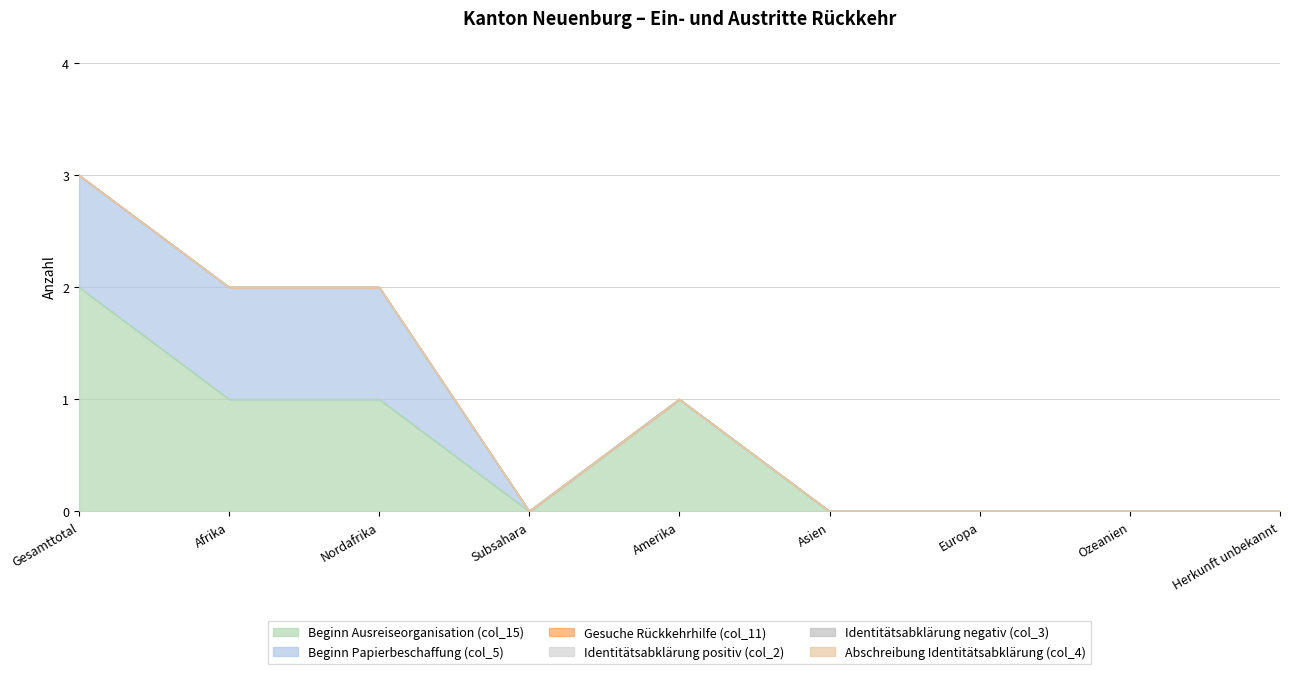

Reading left to right, what are all the values shown in this chart?

Beginn Ausreiseorganisation (col_15): Gesamttotal=2	Afrika=1	Nordafrika=1	Subsahara=0	Amerika=1	Asien=0	Europa=0	Ozeanien=0	Herkunft unbekannt=0
Beginn Papierbeschaffung (col_5): Gesamttotal=1	Afrika=1	Nordafrika=1	Subsahara=0	Amerika=0	Asien=0	Europa=0	Ozeanien=0	Herkunft unbekannt=0
Gesuche Rückkehrhilfe (col_11): Gesamttotal=0	Afrika=0	Nordafrika=0	Subsahara=0	Amerika=0	Asien=0	Europa=0	Ozeanien=0	Herkunft unbekannt=0
Identitätsabklärung positiv (col_2): Gesamttotal=0	Afrika=0	Nordafrika=0	Subsahara=0	Amerika=0	Asien=0	Europa=0	Ozeanien=0	Herkunft unbekannt=0
Identitätsabklärung negativ (col_3): Gesamttotal=0	Afrika=0	Nordafrika=0	Subsahara=0	Amerika=0	Asien=0	Europa=0	Ozeanien=0	Herkunft unbekannt=0
Abschreibung Identitätsabklärung (col_4): Gesamttotal=0	Afrika=0	Nordafrika=0	Subsahara=0	Amerika=0	Asien=0	Europa=0	Ozeanien=0	Herkunft unbekannt=0